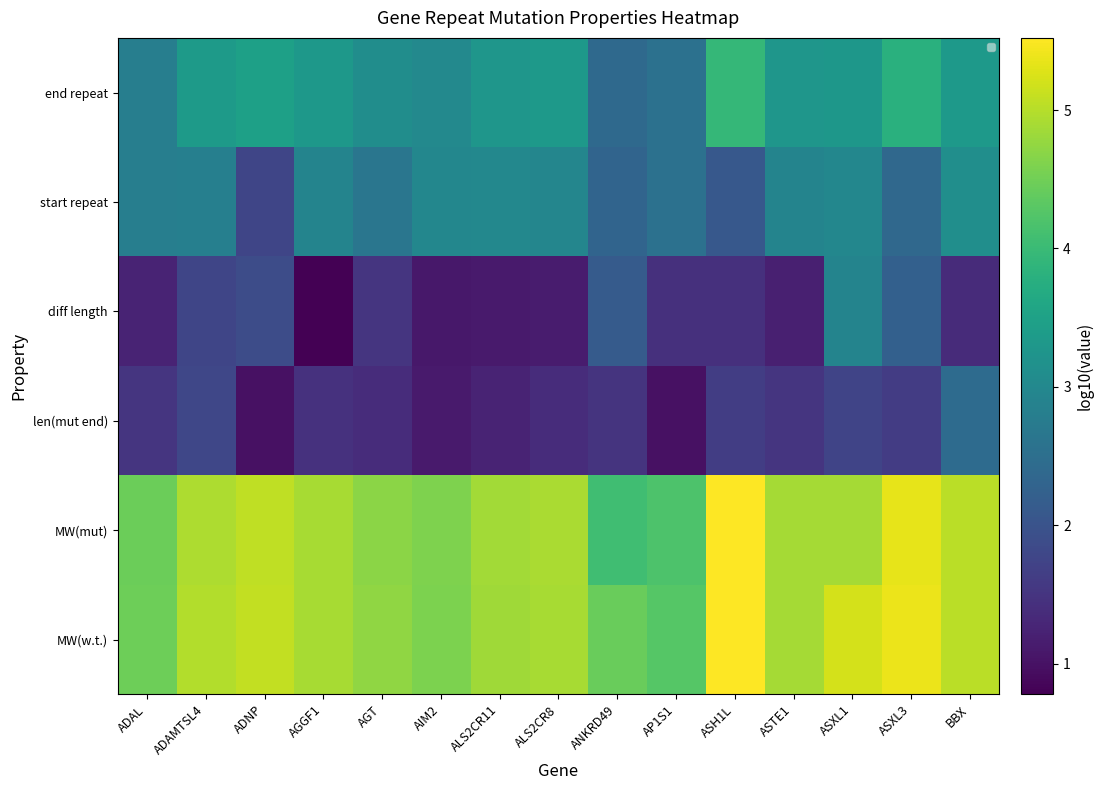

How many data points in diff length are above 1?

14